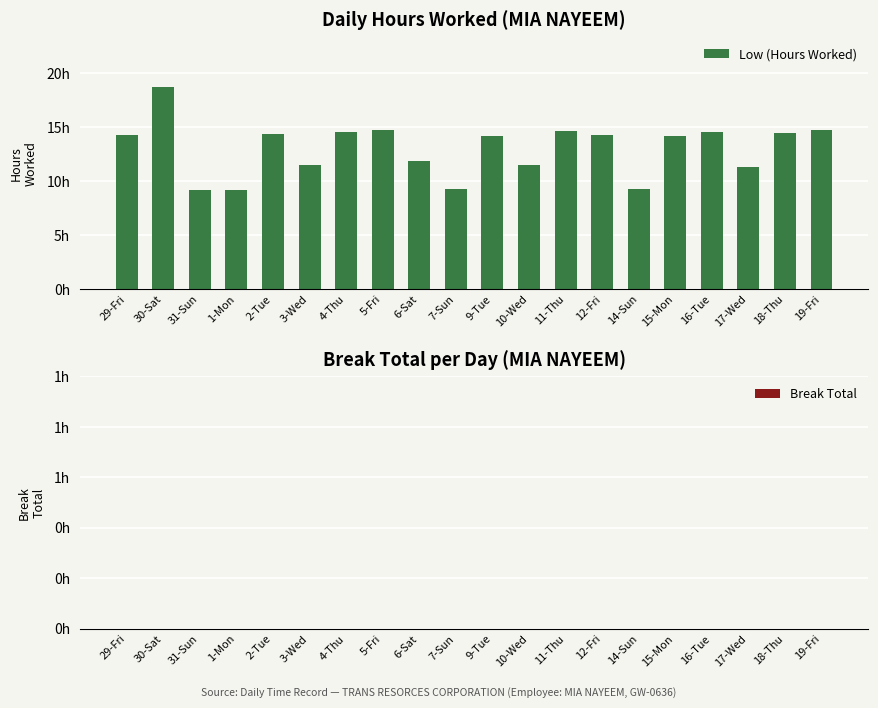

Does the chart contain any negative values?

No